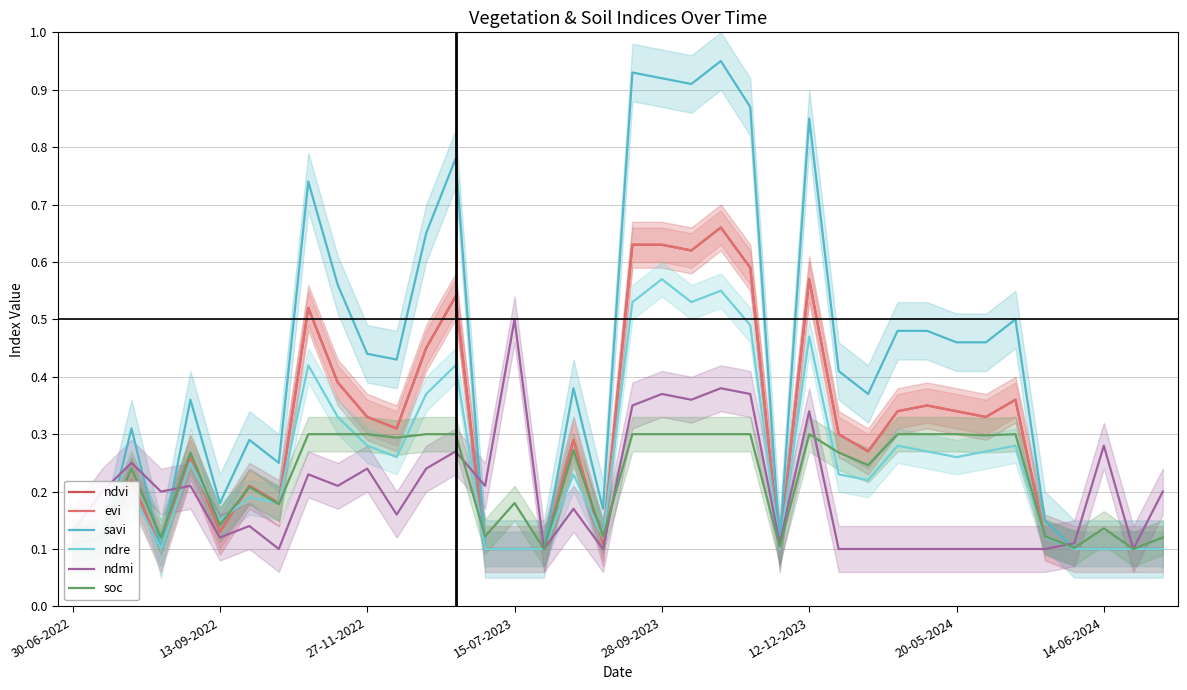

Reading left to right, list all the values displayed in this chart.

ndvi: 0.1	0.1	0.2	0.1	0.3	0.1	0.2	0.2	0.5	0.4	0.3	0.3	0.5	0.5	0.1	0.1	0.1	0.3	0.1	0.6	0.6	0.6	0.7	0.6	0.1	0.6	0.3	0.3	0.3	0.3	0.3	0.3	0.4	0.1	0.1	0.1	0.1	0.1
evi: 0.1	0.1	0.2	0.1	0.3	0.1	0.2	0.2	0.5	0.4	0.3	0.3	0.5	0.5	0.1	0.1	0.1	0.3	0.1	0.6	0.6	0.6	0.7	0.6	0.1	0.6	0.3	0.3	0.3	0.3	0.3	0.3	0.4	0.1	0.1	0.1	0.1	0.1
savi: 0.1	0.1	0.3	0.1	0.4	0.2	0.3	0.2	0.7	0.6	0.4	0.4	0.7	0.8	0.1	0.1	0.1	0.4	0.2	0.9	0.9	0.9	0.9	0.9	0.1	0.8	0.4	0.4	0.5	0.5	0.5	0.5	0.5	0.1	0.1	0.1	0.1	0.1
ndre: 0.1	0.1	0.2	0.1	0.2	0.1	0.2	0.2	0.4	0.3	0.3	0.3	0.4	0.4	0.1	0.1	0.1	0.2	0.1	0.5	0.6	0.5	0.6	0.5	0.1	0.5	0.2	0.2	0.3	0.3	0.3	0.3	0.3	0.1	0.1	0.1	0.1	0.1
ndmi: 0.1	0.2	0.2	0.2	0.2	0.1	0.1	0.1	0.2	0.2	0.2	0.2	0.2	0.3	0.2	0.5	0.1	0.2	0.1	0.3	0.4	0.4	0.4	0.4	0.1	0.3	0.1	0.1	0.1	0.1	0.1	0.1	0.1	0.1	0.1	0.3	0.1	0.2
soc: 0.1	0.1	0.2	0.1	0.3	0.1	0.2	0.2	0.3	0.3	0.3	0.3	0.3	0.3	0.1	0.2	0.1	0.3	0.1	0.3	0.3	0.3	0.3	0.3	0.1	0.3	0.3	0.2	0.3	0.3	0.3	0.3	0.3	0.1	0.1	0.1	0.1	0.1